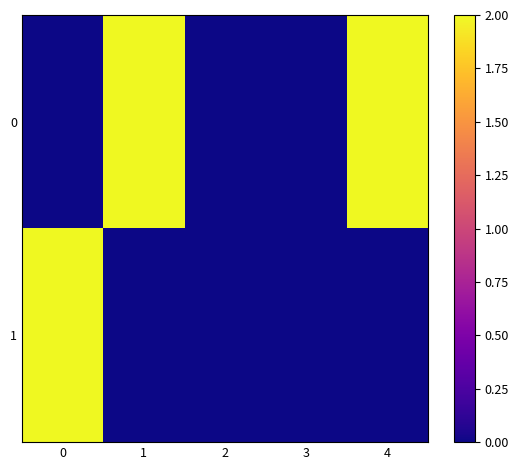

What is the difference between the highest and lowest values at 1?

2